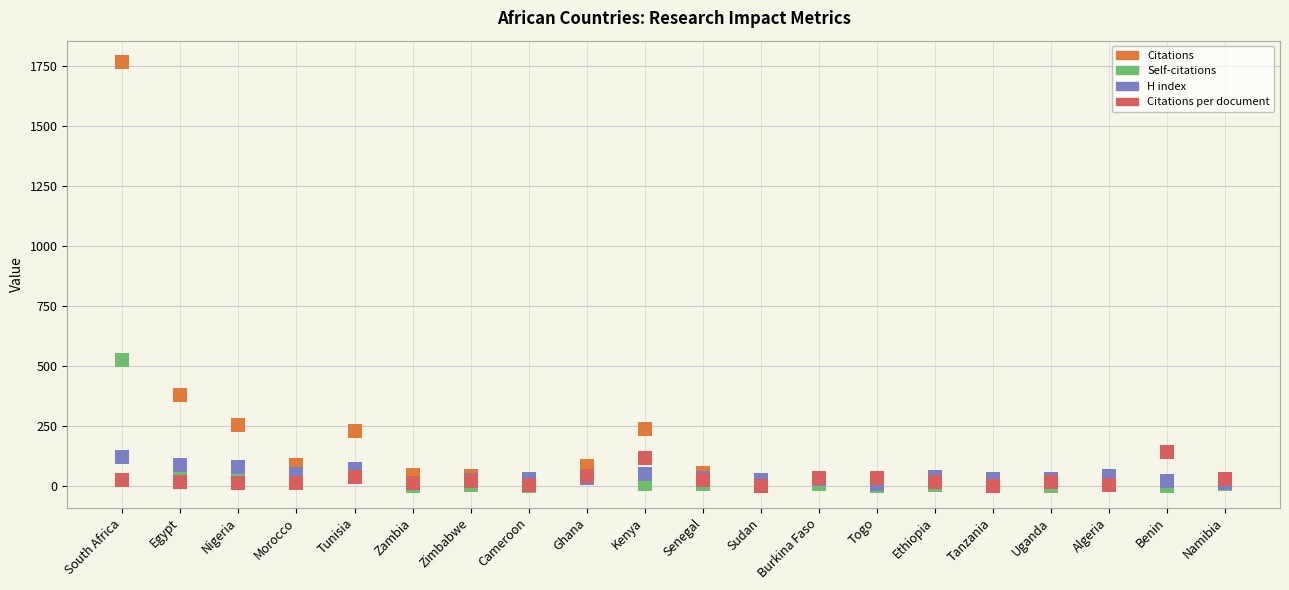

What is the label of the 16th point from the left?

Tanzania